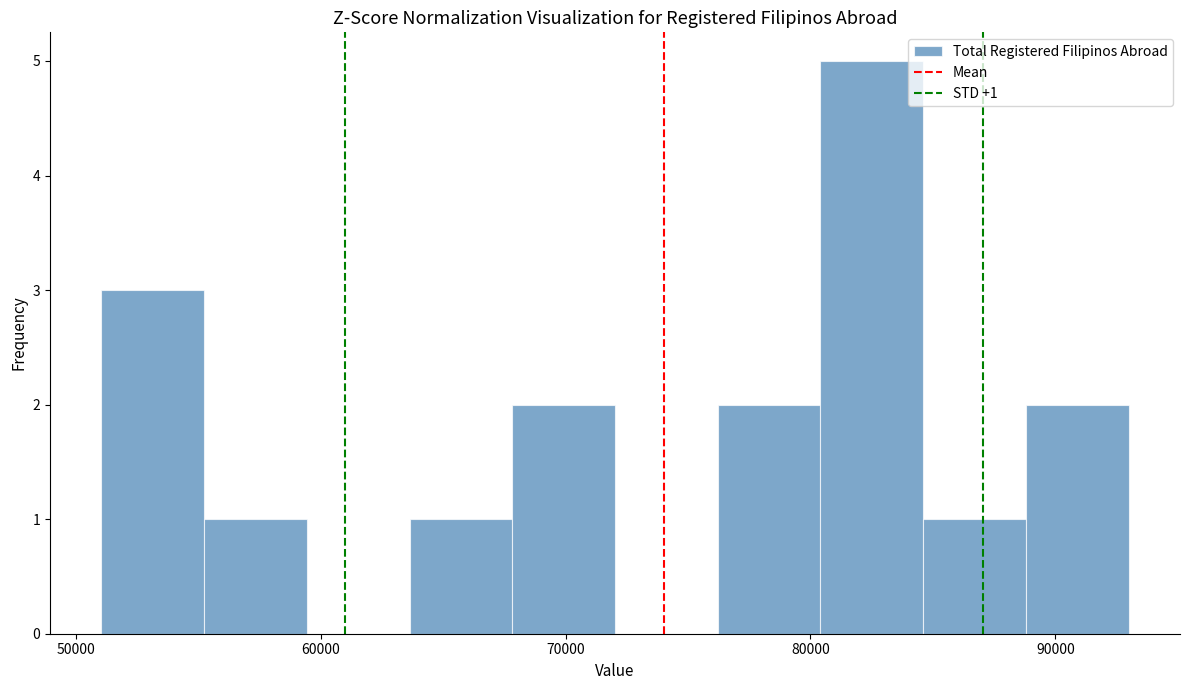

Over which range of the x-axis is the bar tallest?

80000 to 85000